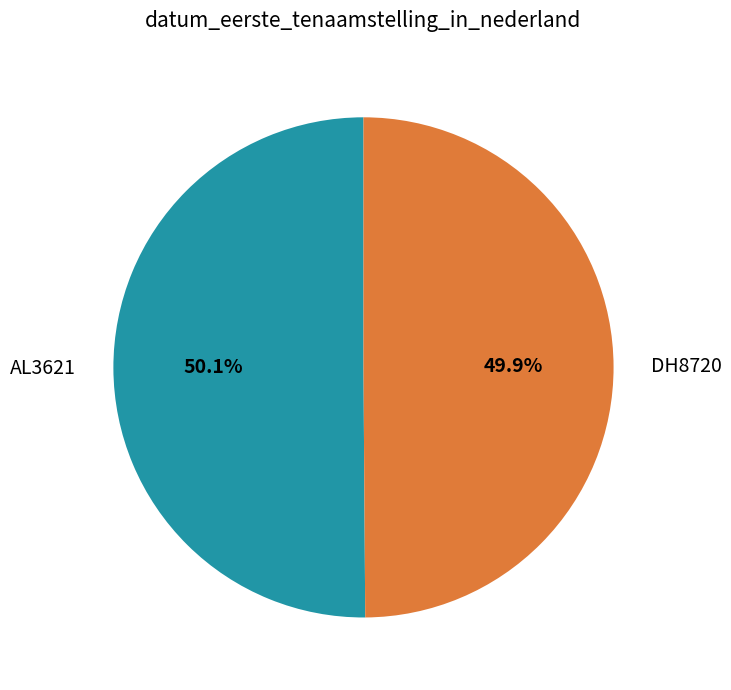

Count the number of slices in the pie.

2